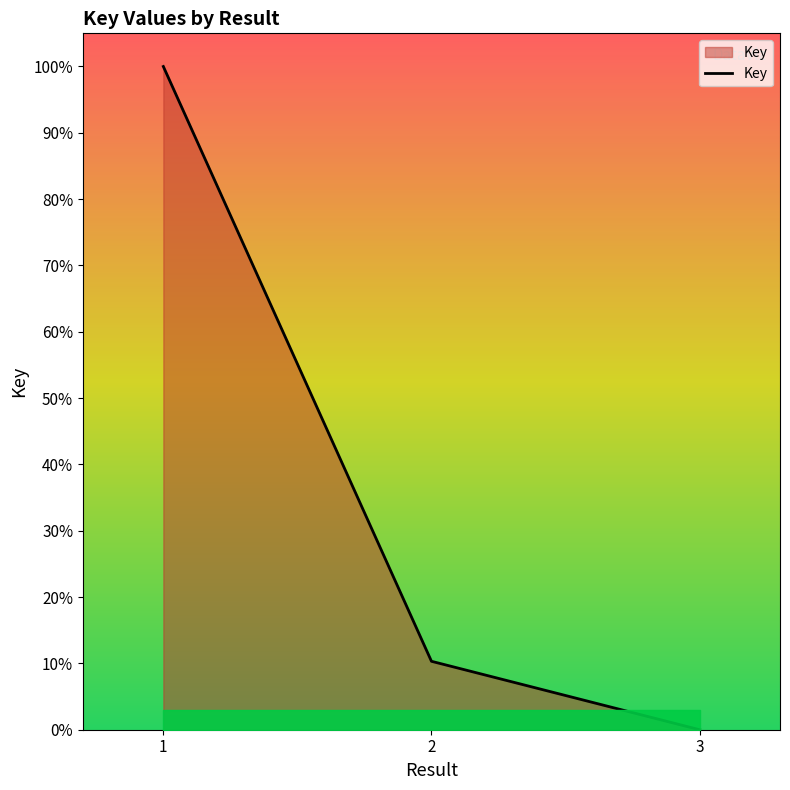

How many values are above zero?

2